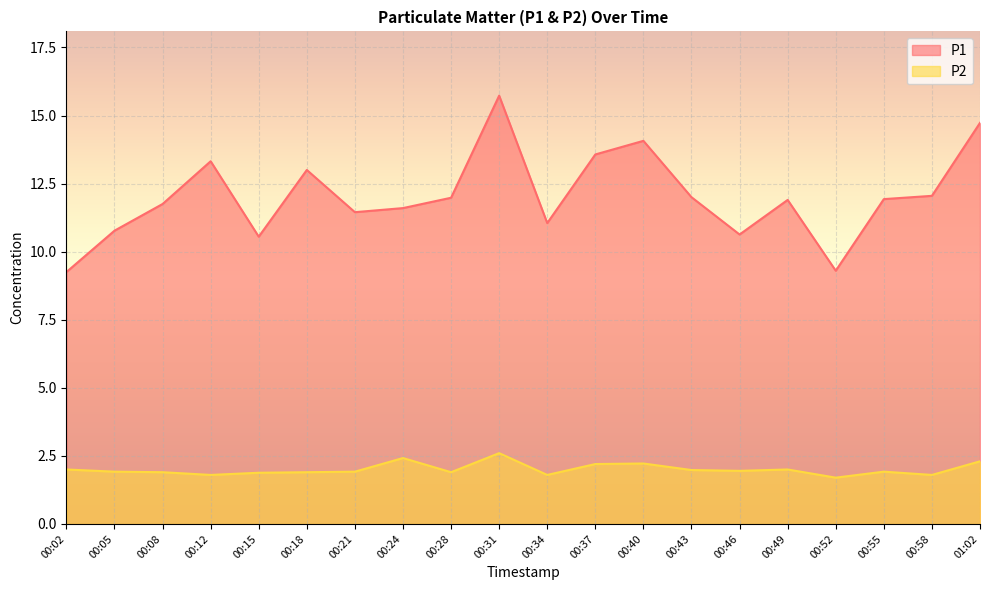

What is the spread (max minus min) of values at 00:08?

9.8